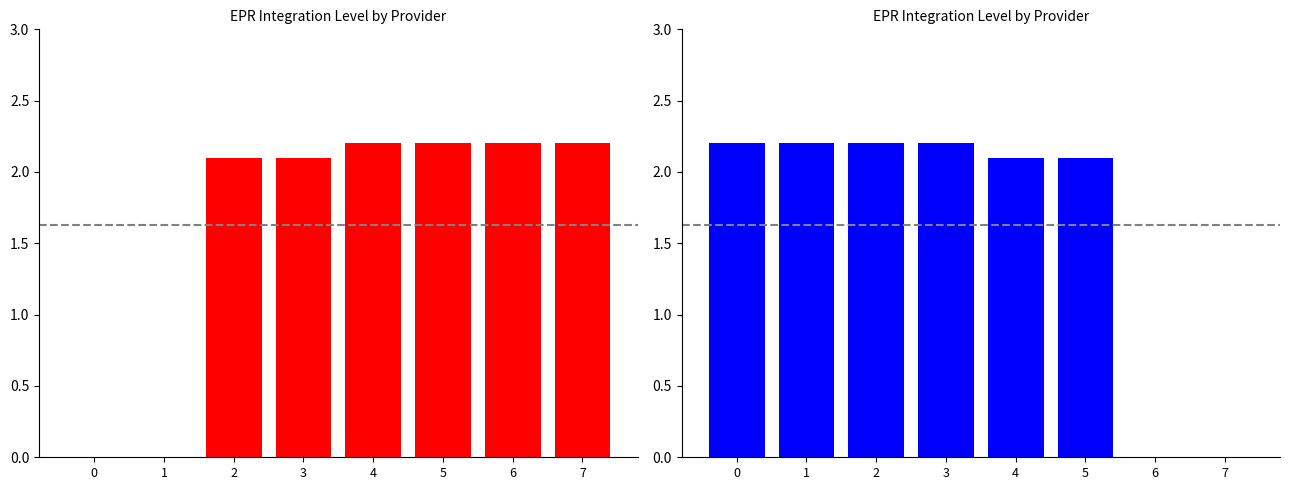

What is the value of the 2nd bar from the left?

2.2